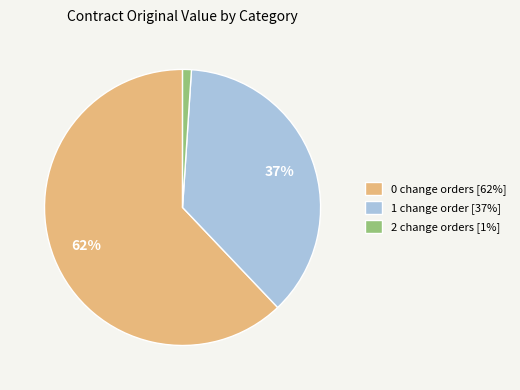

To the nearest percent, what is the difference between the 2 change orders [1%] and 1 change order [37%] slice percentages?

36%